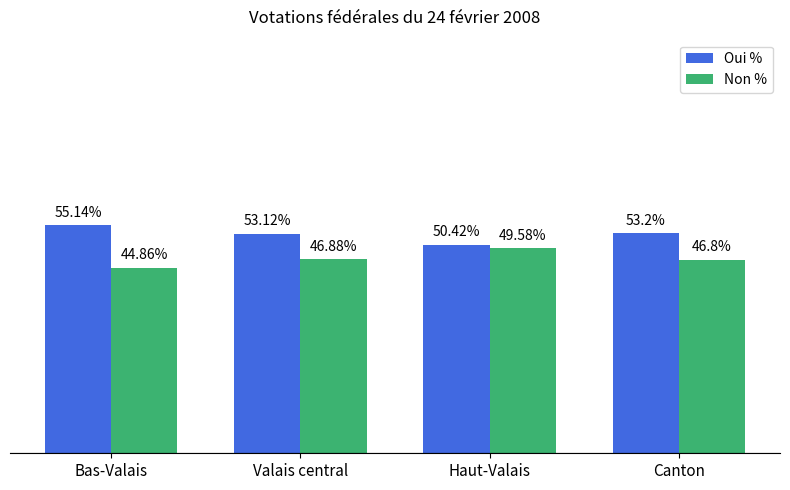

Which series has the largest total across all categories?

Oui %